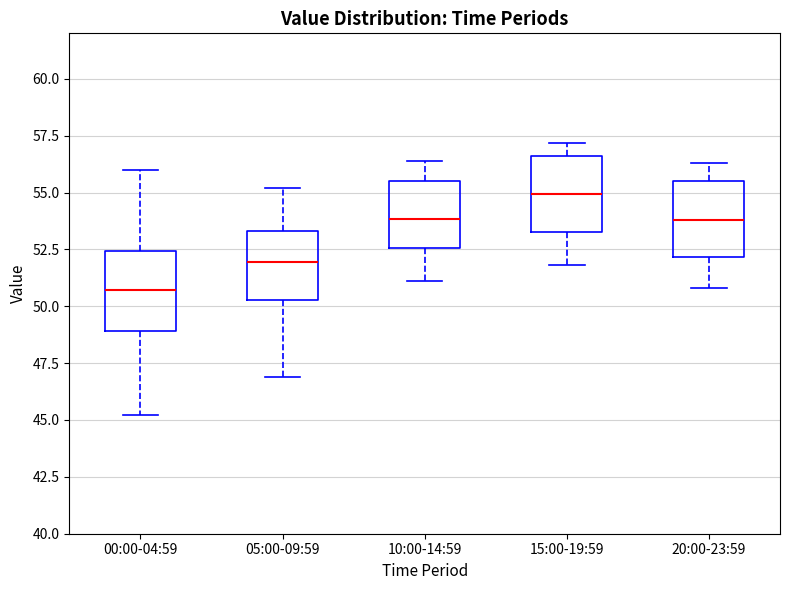

Reading left to right, transcribe this box plot: for each box, give where its median line is, the range the box spans, and where its two whiskers end, as read against the y-axis. The values are not printed on the chart, so give them approximately, as read against the axis.

00:00-04:59: median 50.5, box 49.0 to 52.5, whiskers 45.0 to 56.0
05:00-09:59: median 52.0, box 50.5 to 53.5, whiskers 47.0 to 55.0
10:00-14:59: median 54.0, box 52.5 to 55.5, whiskers 51.0 to 56.5
15:00-19:59: median 55.0, box 53.5 to 56.5, whiskers 52.0 to 57.0
20:00-23:59: median 54.0, box 52.0 to 55.5, whiskers 51.0 to 56.5